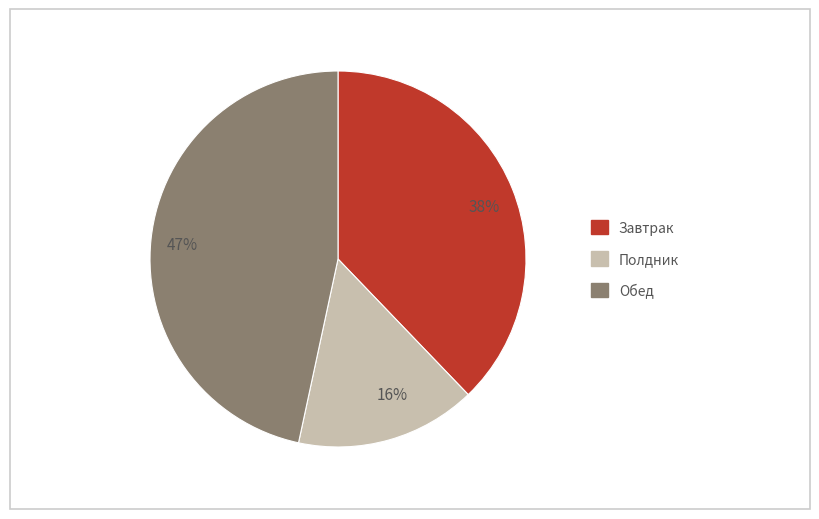

Combined, do 16% and 38% account for over 50%?

Yes